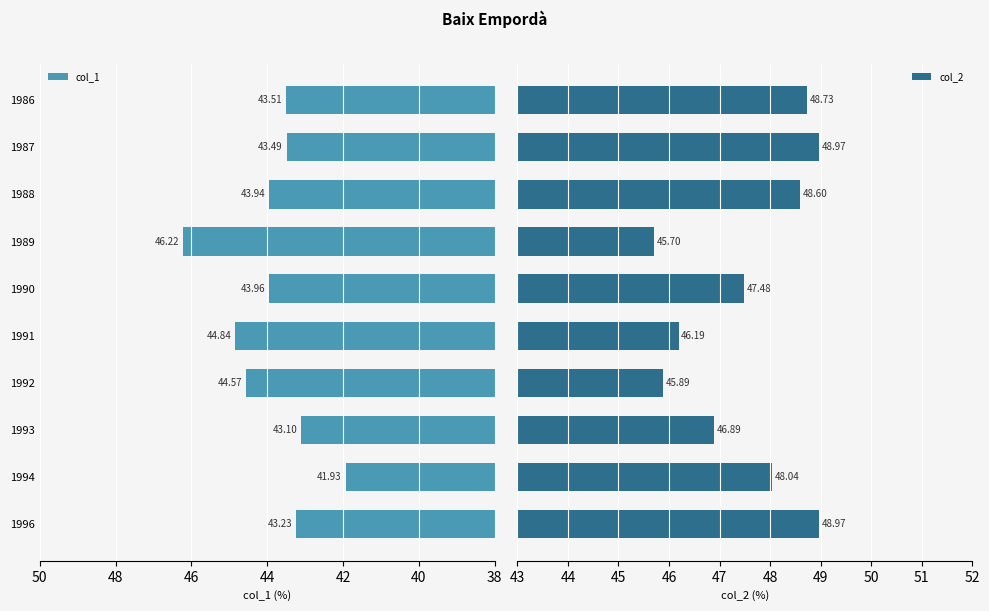

Count the number of categories in the chart.

10